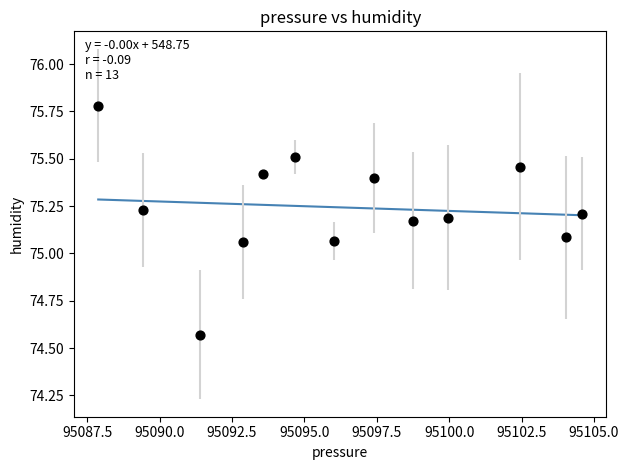

What is the range of X values (max minus min)?

16.7